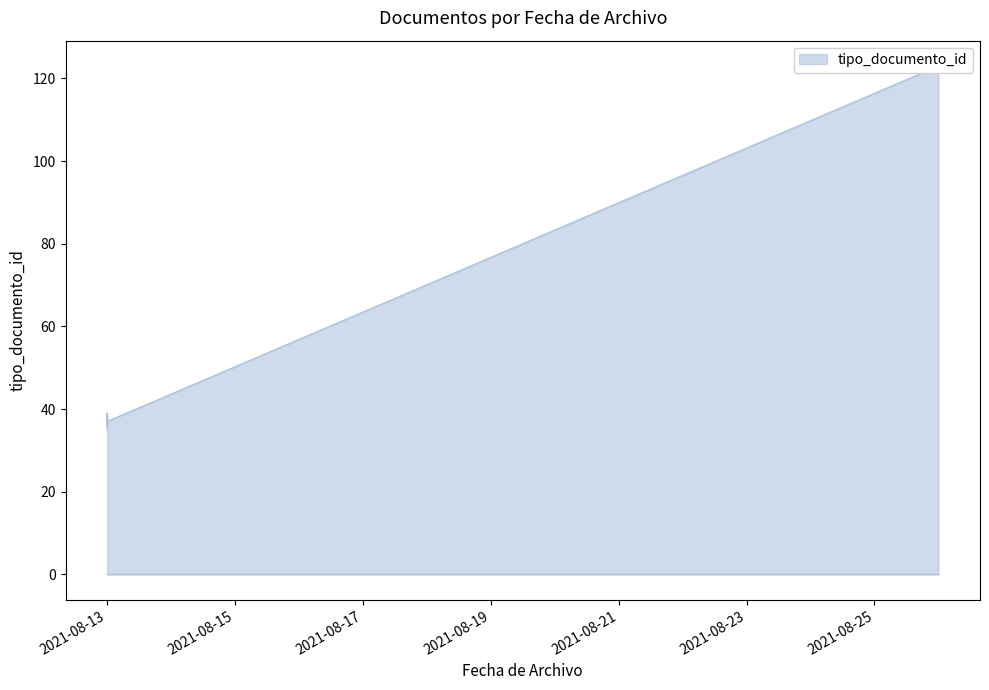

How many points are lower than both their immediate neighbors (excluding endpoints)?

1